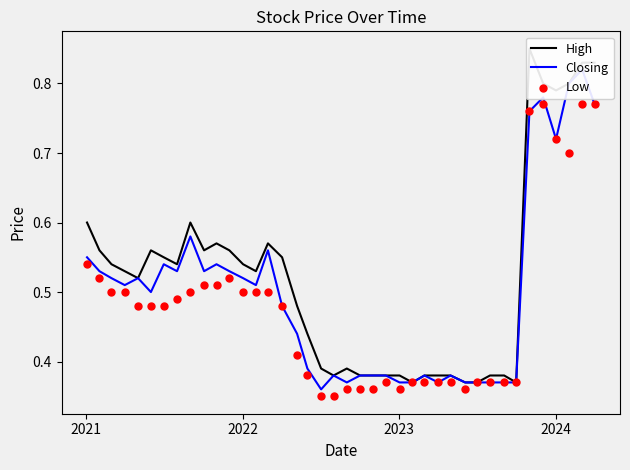

Which series contains the highest Y value?

High